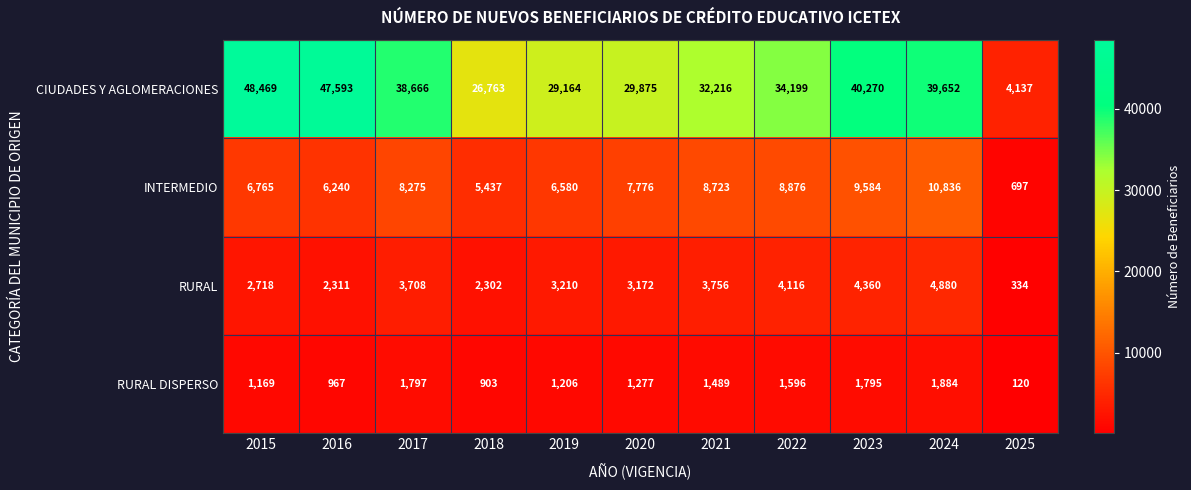

Where does the INTERMEDIO series first go above 7776?

2017